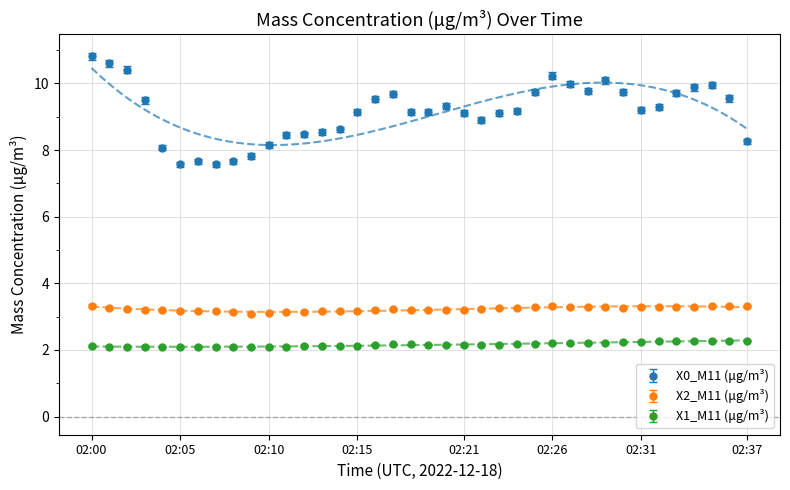

What is the lowest value of the X2_M11 (μg/m³) series?

3.1